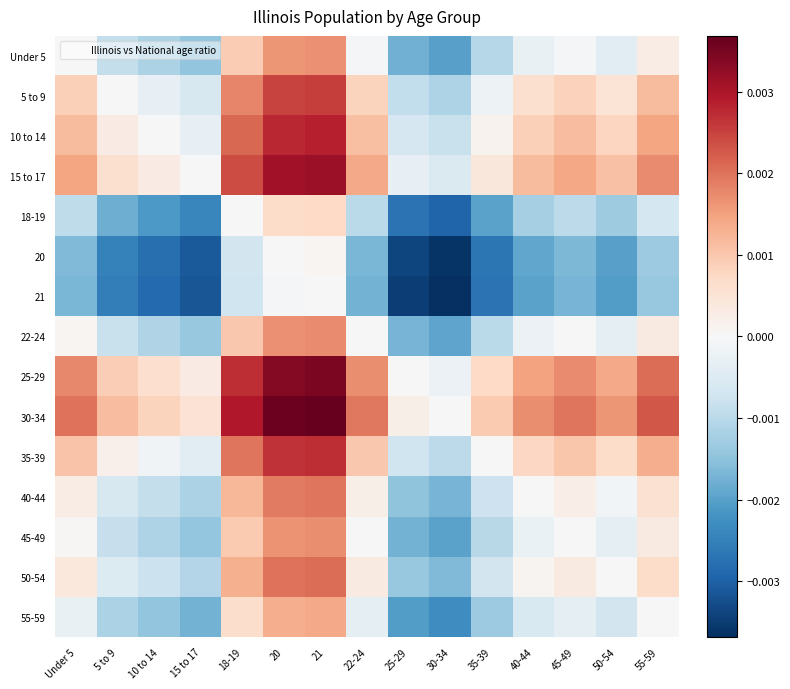

Reading right to left, list all the values displayed in this chart.

Under 5: 55-59=0.0	50-54=-0.0	45-49=-0.0	40-44=-0.0	35-39=-0.0	30-34=-0.0	25-29=-0.0	22-24=-0.0	21=0.0	20=0.0	18-19=0.0	15 to 17=-0.0	10 to 14=-0.0	5 to 9=-0.0	Under 5=0.0
5 to 9: 55-59=0.0	50-54=0.0	45-49=0.0	40-44=0.0	35-39=-0.0	30-34=-0.0	25-29=-0.0	22-24=0.0	21=0.0	20=0.0	18-19=0.0	15 to 17=-0.0	10 to 14=-0.0	5 to 9=0.0	Under 5=0.0
10 to 14: 55-59=0.0	50-54=0.0	45-49=0.0	40-44=0.0	35-39=0.0	30-34=-0.0	25-29=-0.0	22-24=0.0	21=0.0	20=0.0	18-19=0.0	15 to 17=-0.0	10 to 14=0.0	5 to 9=0.0	Under 5=0.0
15 to 17: 55-59=0.0	50-54=0.0	45-49=0.0	40-44=0.0	35-39=0.0	30-34=-0.0	25-29=-0.0	22-24=0.0	21=0.0	20=0.0	18-19=0.0	15 to 17=0.0	10 to 14=0.0	5 to 9=0.0	Under 5=0.0
18-19: 55-59=-0.0	50-54=-0.0	45-49=-0.0	40-44=-0.0	35-39=-0.0	30-34=-0.0	25-29=-0.0	22-24=-0.0	21=0.0	20=0.0	18-19=0.0	15 to 17=-0.0	10 to 14=-0.0	5 to 9=-0.0	Under 5=-0.0
20: 55-59=-0.0	50-54=-0.0	45-49=-0.0	40-44=-0.0	35-39=-0.0	30-34=-0.0	25-29=-0.0	22-24=-0.0	21=0.0	20=0.0	18-19=-0.0	15 to 17=-0.0	10 to 14=-0.0	5 to 9=-0.0	Under 5=-0.0
21: 55-59=-0.0	50-54=-0.0	45-49=-0.0	40-44=-0.0	35-39=-0.0	30-34=-0.0	25-29=-0.0	22-24=-0.0	21=0.0	20=-0.0	18-19=-0.0	15 to 17=-0.0	10 to 14=-0.0	5 to 9=-0.0	Under 5=-0.0
22-24: 55-59=0.0	50-54=-0.0	45-49=0.0	40-44=-0.0	35-39=-0.0	30-34=-0.0	25-29=-0.0	22-24=0.0	21=0.0	20=0.0	18-19=0.0	15 to 17=-0.0	10 to 14=-0.0	5 to 9=-0.0	Under 5=0.0
25-29: 55-59=0.0	50-54=0.0	45-49=0.0	40-44=0.0	35-39=0.0	30-34=-0.0	25-29=0.0	22-24=0.0	21=0.0	20=0.0	18-19=0.0	15 to 17=0.0	10 to 14=0.0	5 to 9=0.0	Under 5=0.0
30-34: 55-59=0.0	50-54=0.0	45-49=0.0	40-44=0.0	35-39=0.0	30-34=0.0	25-29=0.0	22-24=0.0	21=0.0	20=0.0	18-19=0.0	15 to 17=0.0	10 to 14=0.0	5 to 9=0.0	Under 5=0.0
35-39: 55-59=0.0	50-54=0.0	45-49=0.0	40-44=0.0	35-39=0.0	30-34=-0.0	25-29=-0.0	22-24=0.0	21=0.0	20=0.0	18-19=0.0	15 to 17=-0.0	10 to 14=-0.0	5 to 9=0.0	Under 5=0.0
40-44: 55-59=0.0	50-54=-0.0	45-49=0.0	40-44=0.0	35-39=-0.0	30-34=-0.0	25-29=-0.0	22-24=0.0	21=0.0	20=0.0	18-19=0.0	15 to 17=-0.0	10 to 14=-0.0	5 to 9=-0.0	Under 5=0.0
45-49: 55-59=0.0	50-54=-0.0	45-49=0.0	40-44=-0.0	35-39=-0.0	30-34=-0.0	25-29=-0.0	22-24=-0.0	21=0.0	20=0.0	18-19=0.0	15 to 17=-0.0	10 to 14=-0.0	5 to 9=-0.0	Under 5=0.0
50-54: 55-59=0.0	50-54=0.0	45-49=0.0	40-44=0.0	35-39=-0.0	30-34=-0.0	25-29=-0.0	22-24=0.0	21=0.0	20=0.0	18-19=0.0	15 to 17=-0.0	10 to 14=-0.0	5 to 9=-0.0	Under 5=0.0
55-59: 55-59=0.0	50-54=-0.0	45-49=-0.0	40-44=-0.0	35-39=-0.0	30-34=-0.0	25-29=-0.0	22-24=-0.0	21=0.0	20=0.0	18-19=0.0	15 to 17=-0.0	10 to 14=-0.0	5 to 9=-0.0	Under 5=-0.0